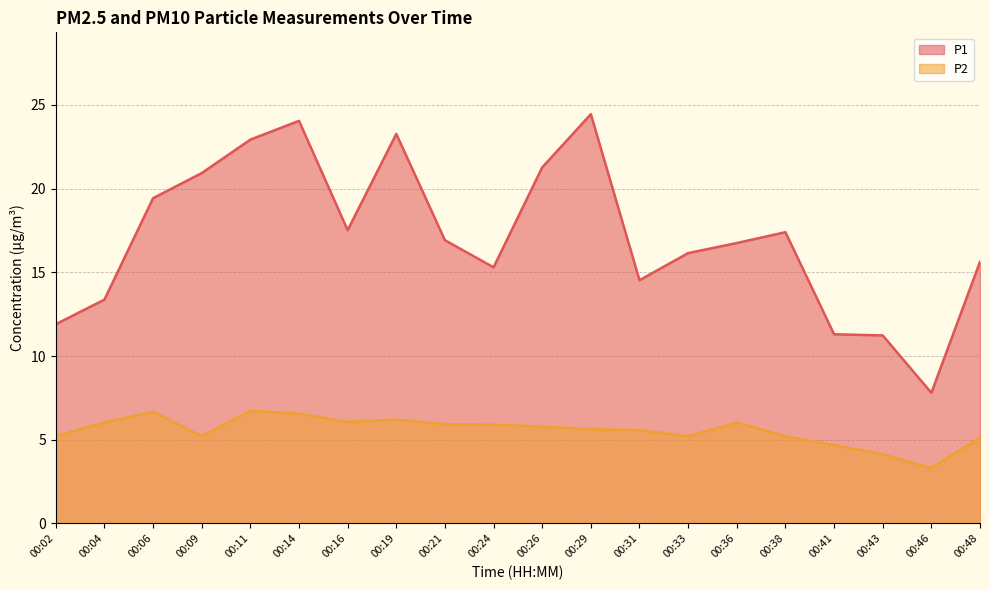

Does the chart display data point markers on the line(s)?

No